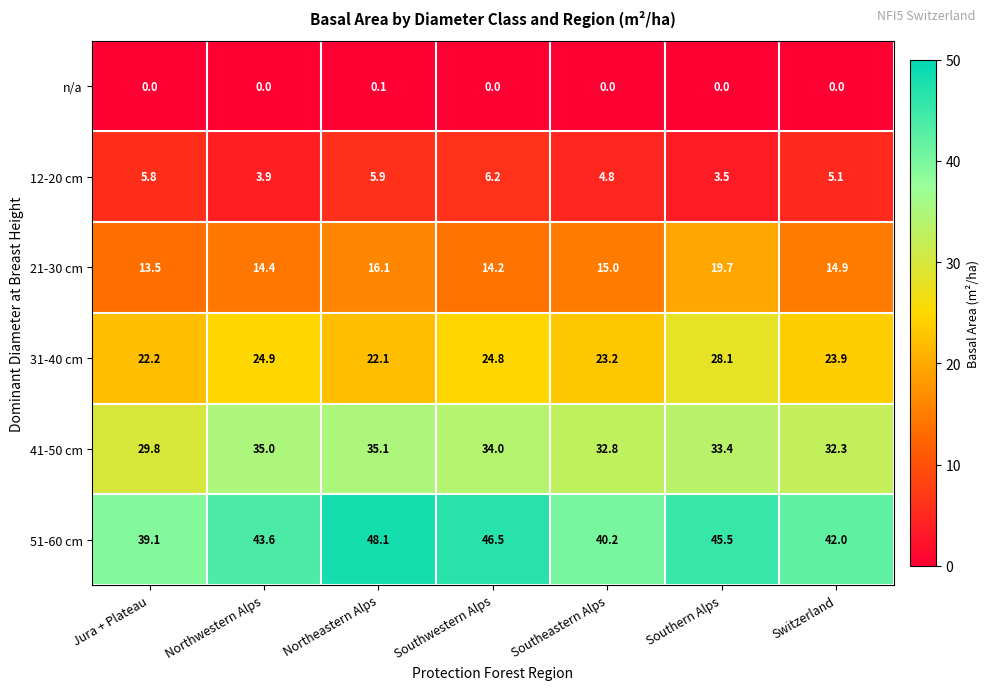

The value of 21-30 cm at Switzerland is 14.9. True or false?

True